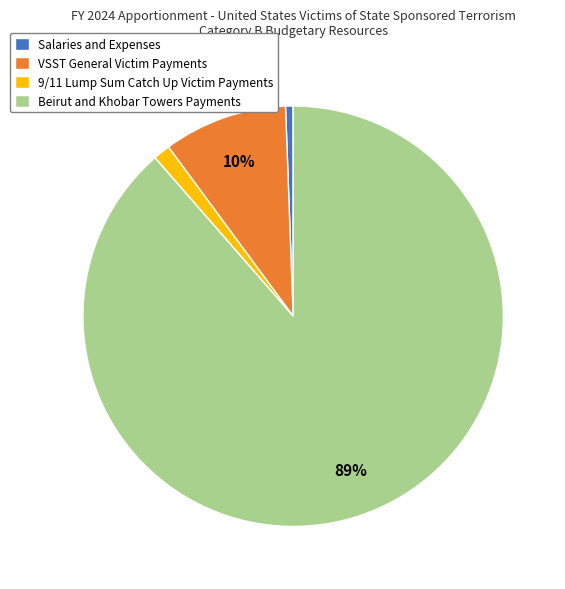

Which has a higher value, Salaries and Expenses or VSST General Victim Payments?

VSST General Victim Payments